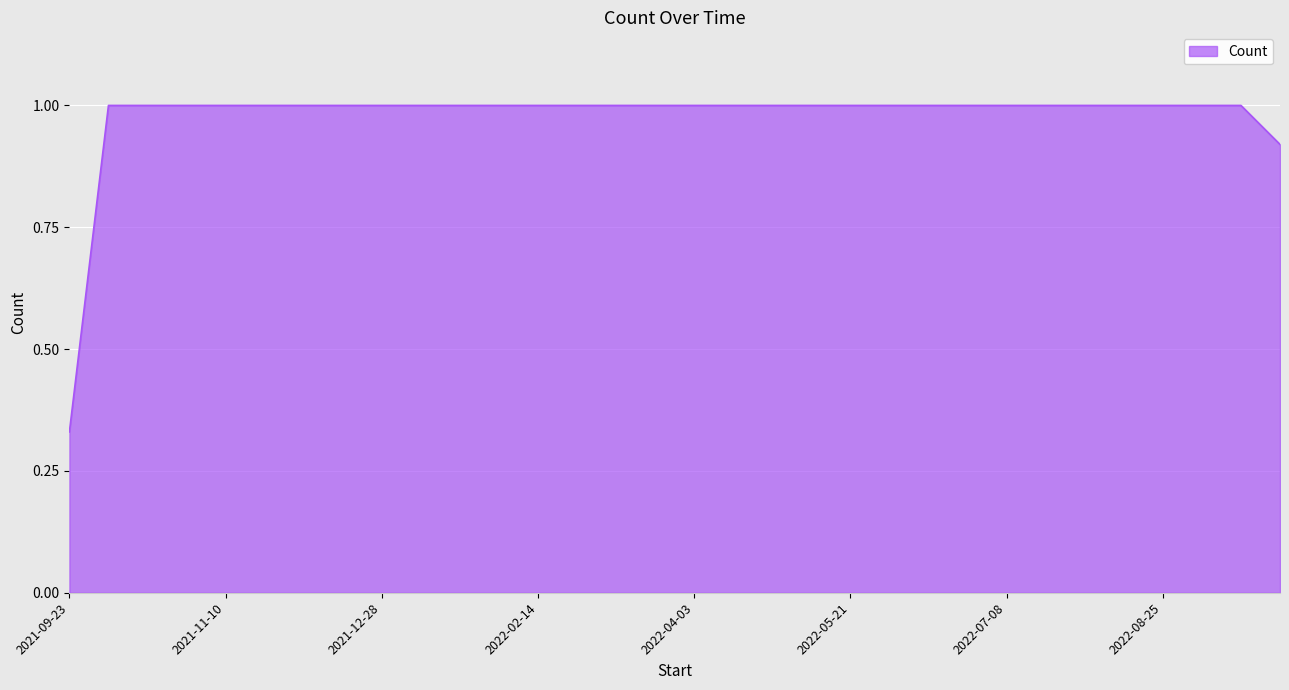

What is the greatest value displayed?

1.0